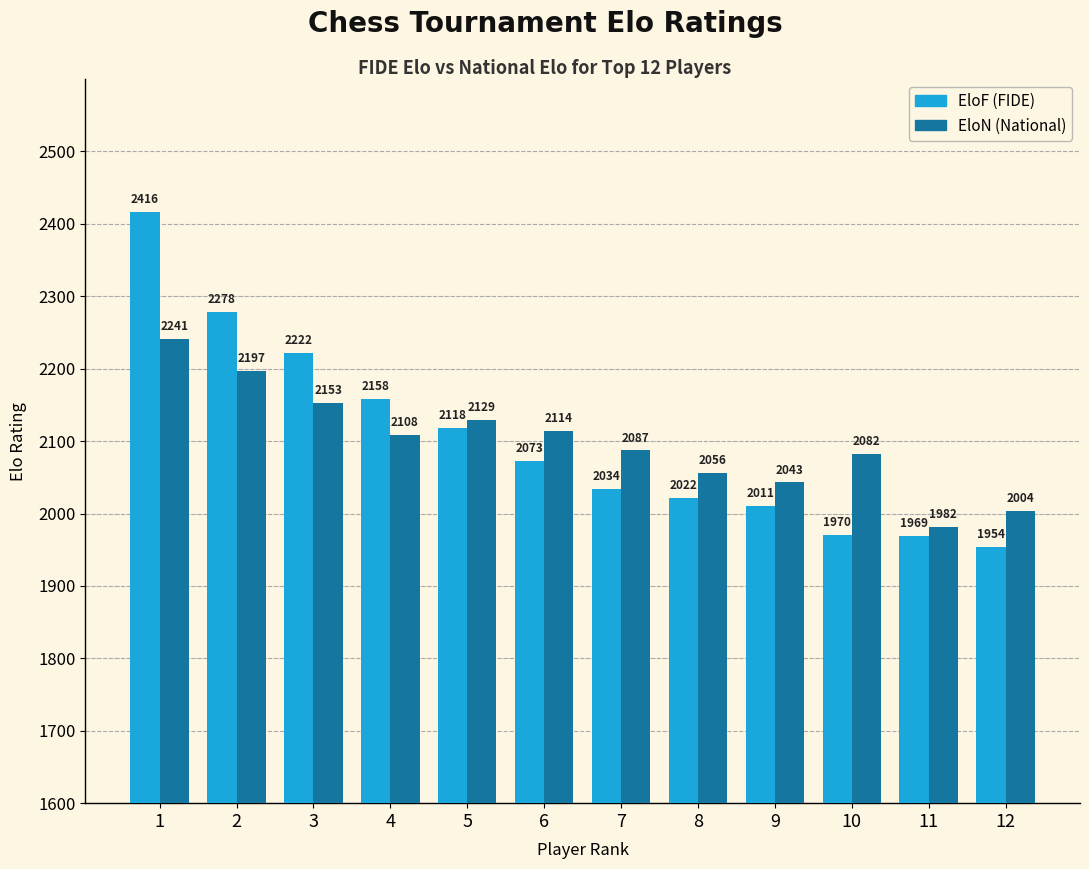

Which series has the largest total across all categories?

EloF (FIDE)